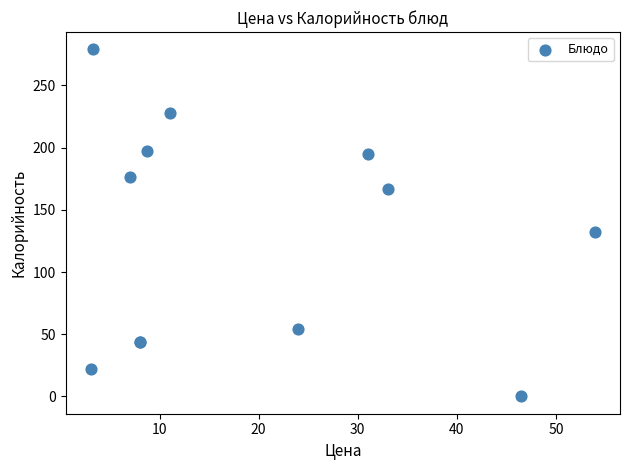

What Y value in the scatter plot is closest to 139?

132